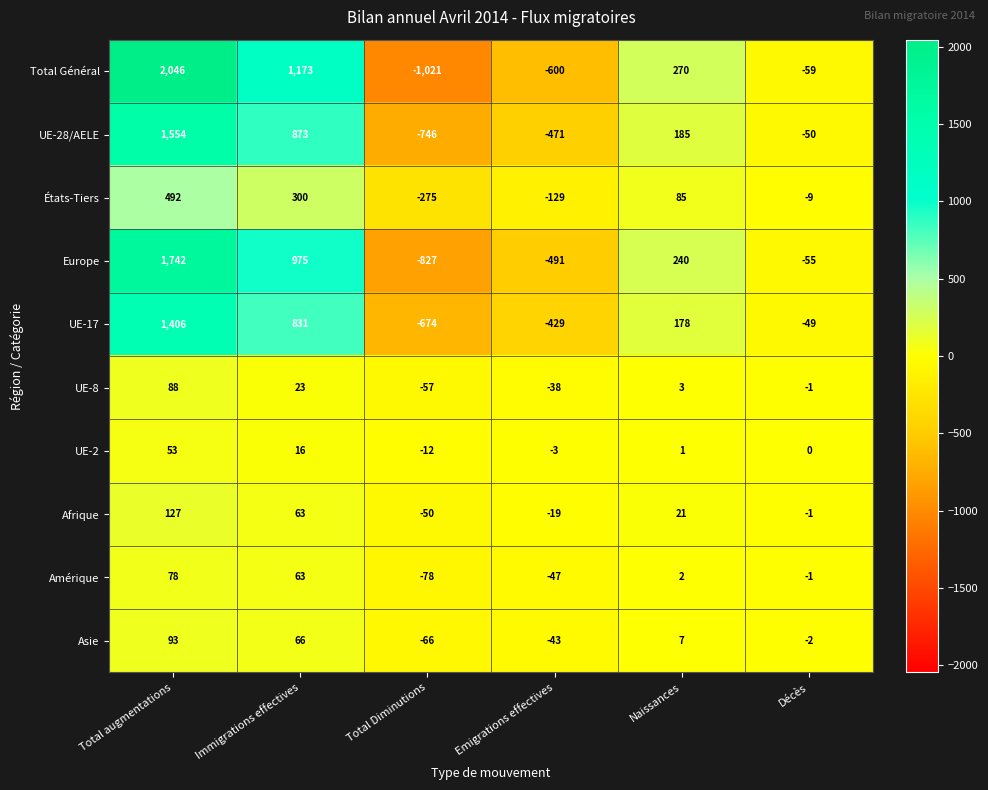

Count the number of categories in the chart.

6